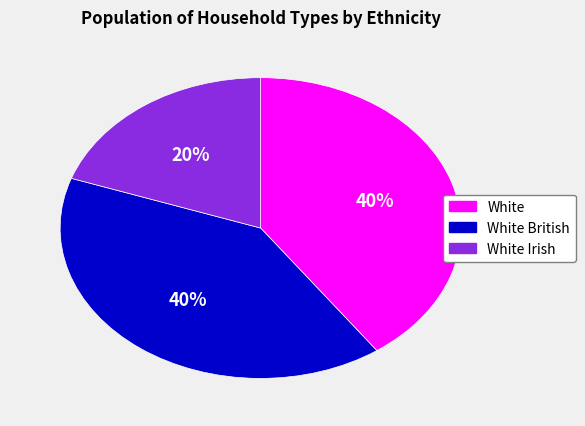

Is there a majority slice in this chart?

No